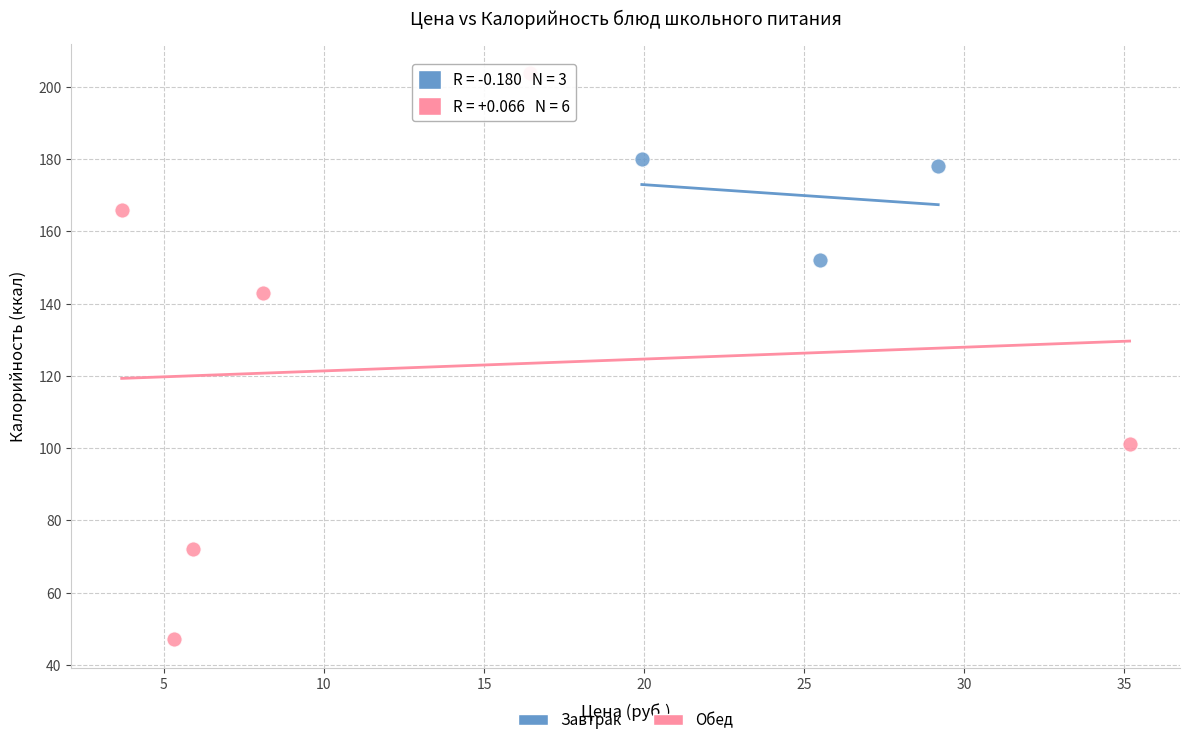

Which series has the widest spread of Y values?

Обед